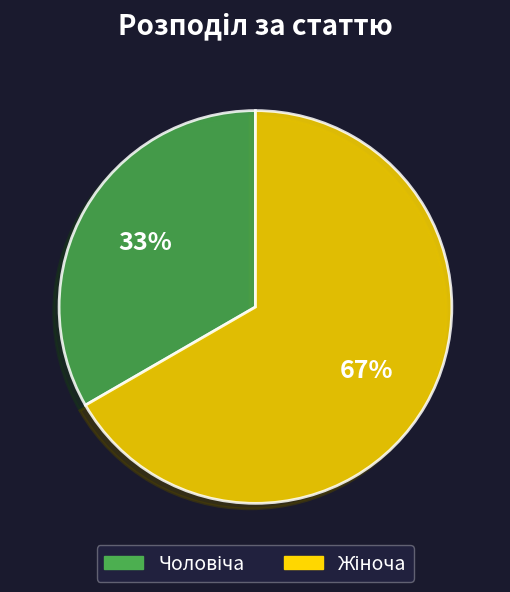

Is there a majority slice in this chart?

Yes